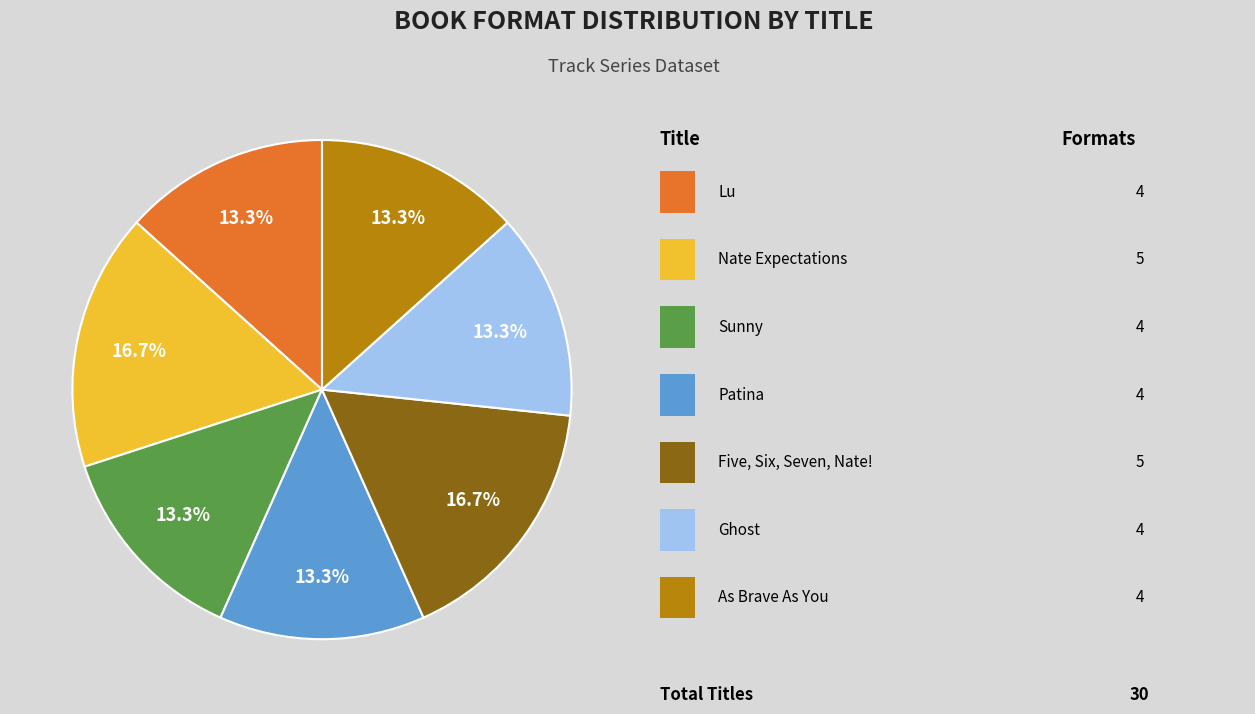

Is there any slice that represents more than half of the pie?

No